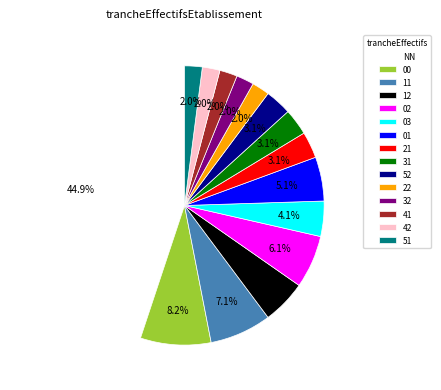

To the nearest percent, what percentage of the pie is 03?

4%